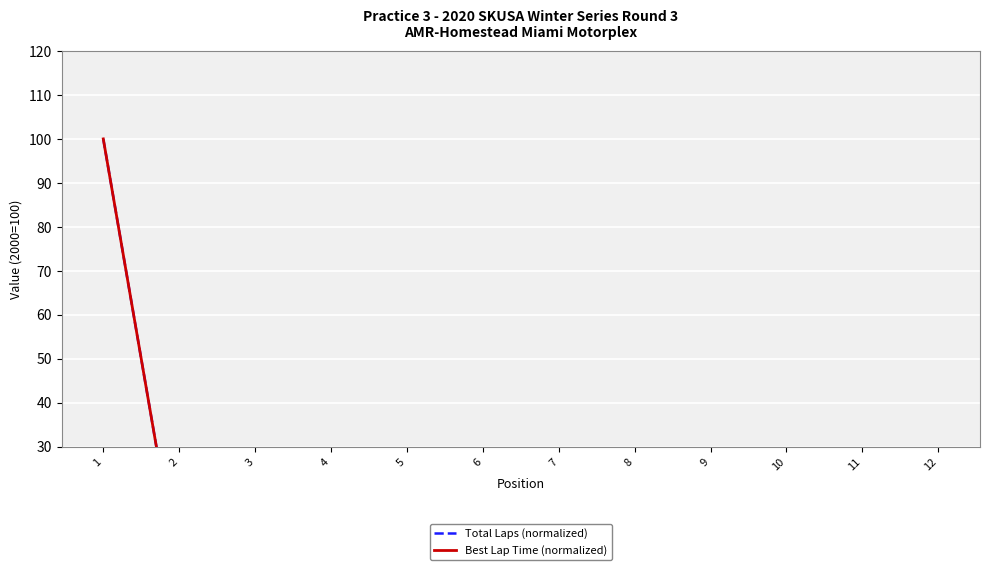

Reading right to left, transcribe all the data shown in this chart.

Total Laps (normalized): 0	0	0	0	0	0	0	0	0	0	0	100
Best Lap Time (normalized): 0	0	0	0	0	0	0	0	0	0	0	100